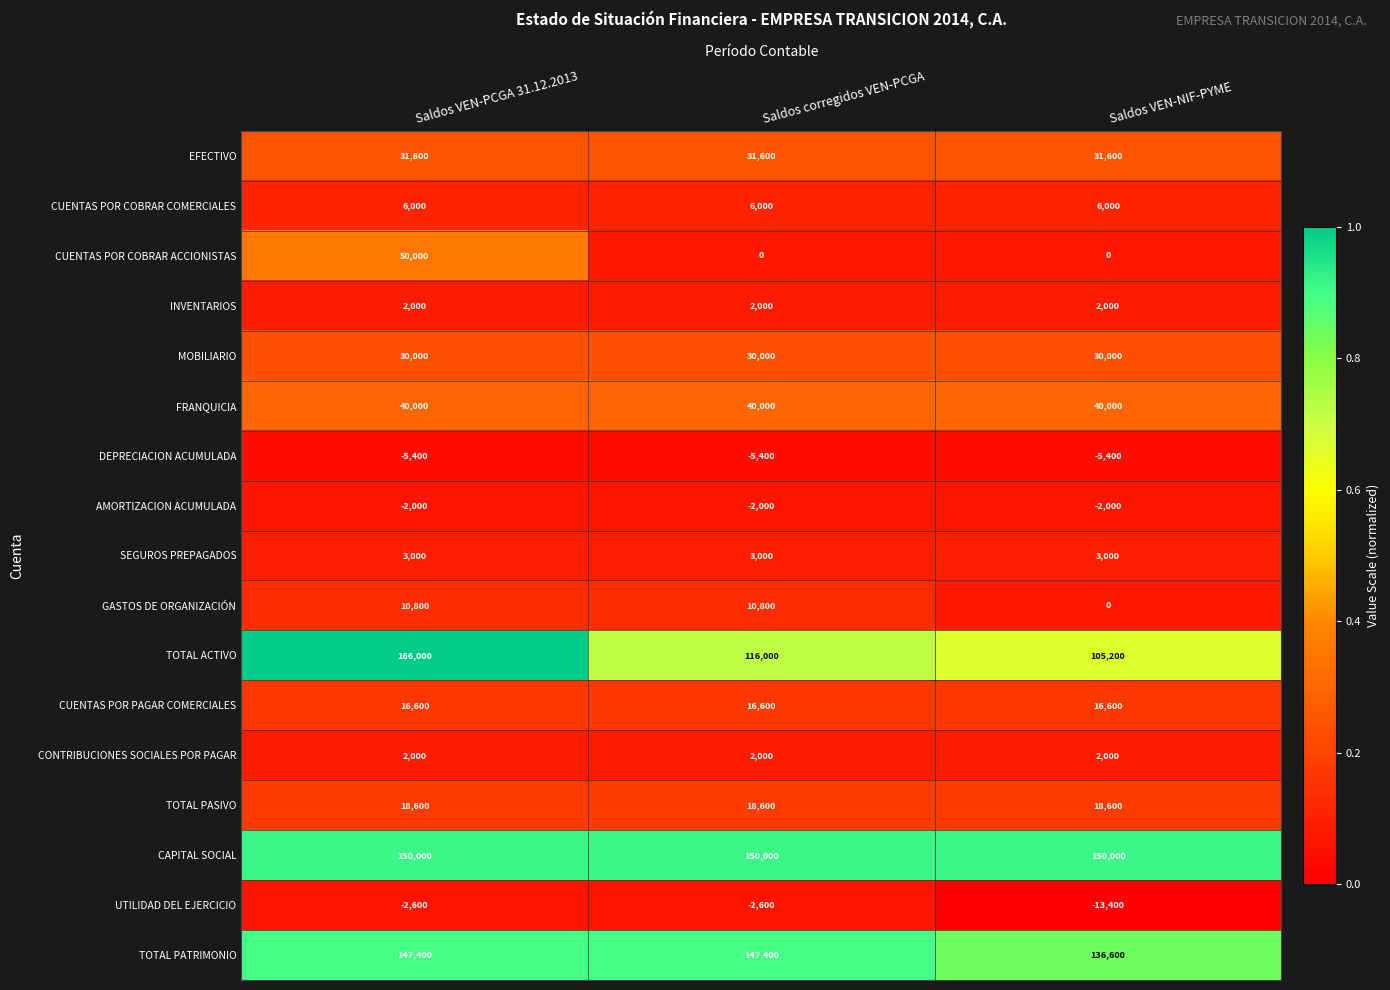

How many distinct data groups are displayed?

17